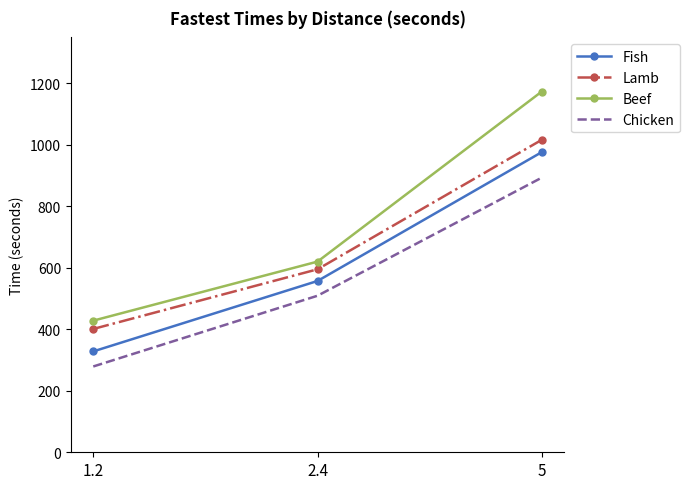

What is the difference between the Fish values at 5 and 1.2?

648